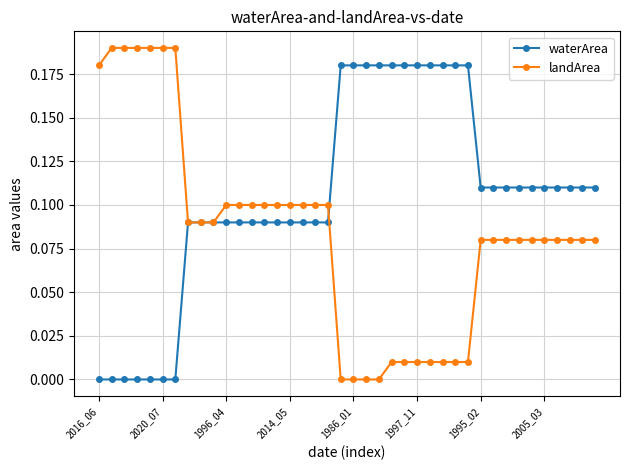

List the series in order of their peak value, lowest first.

waterArea, landArea